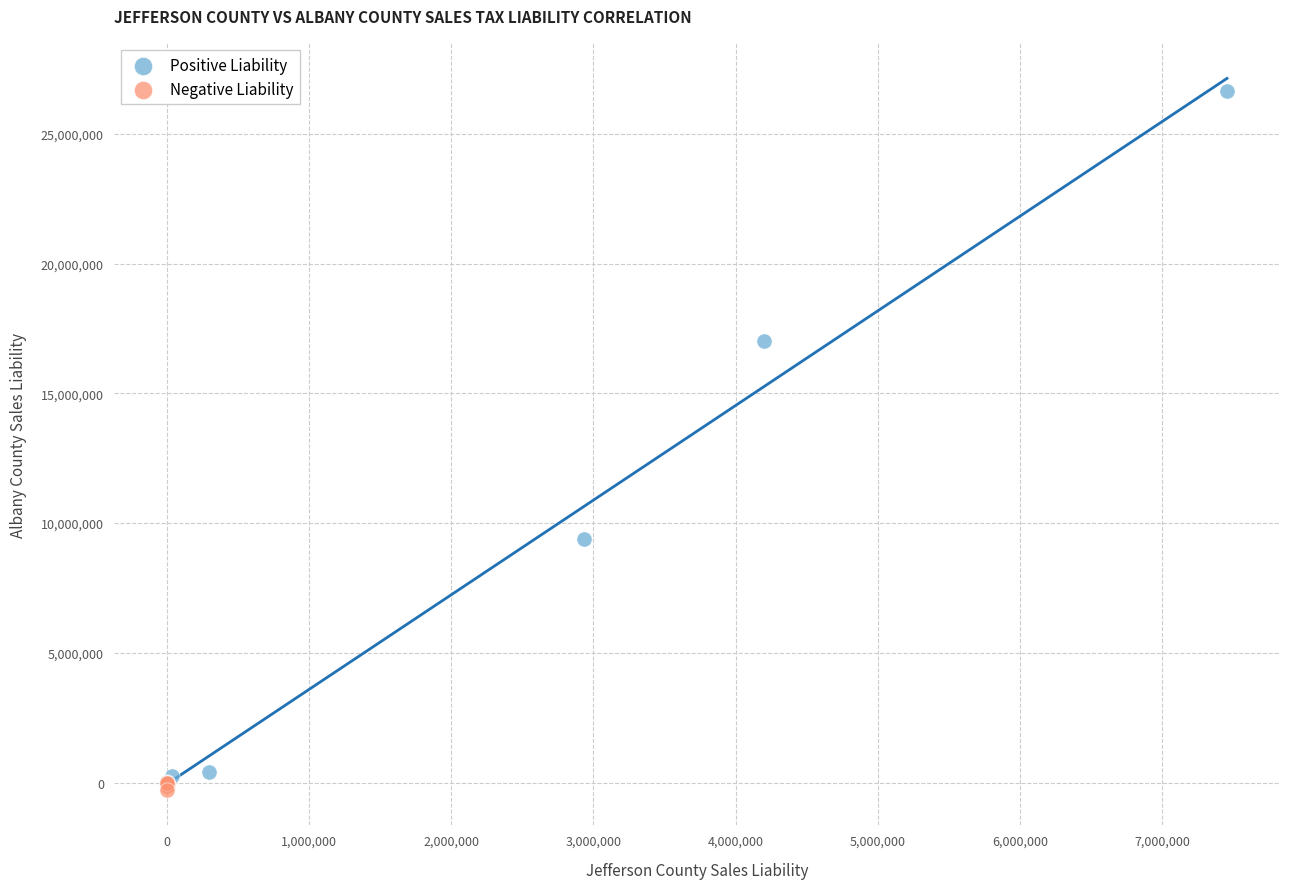

Which series has the largest Y range (max minus min)?

Positive Liability